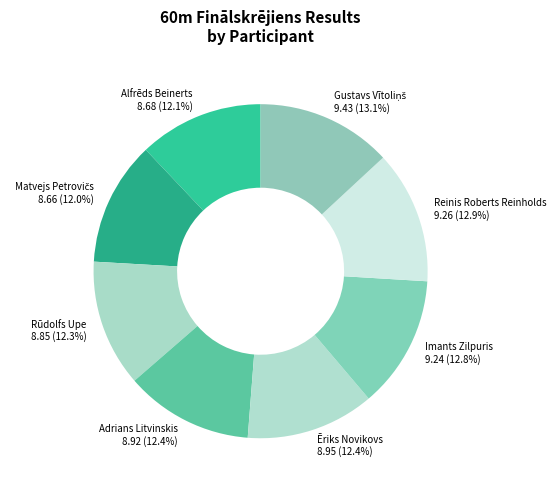

Does Alfrēds Beinerts account for over 50% of the chart?

No